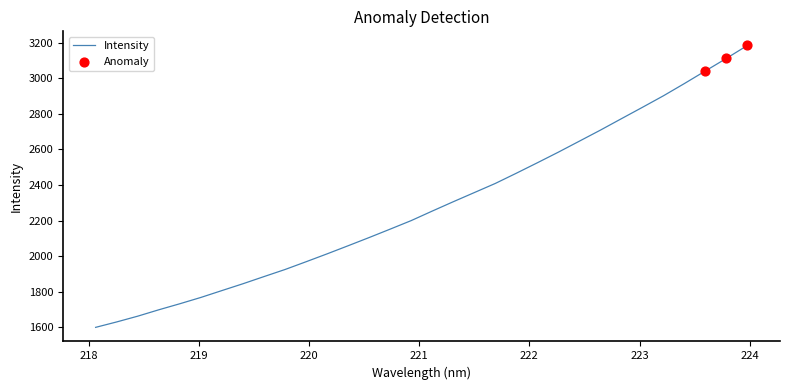

What is the difference between the maximum and minimum values?

1585.4